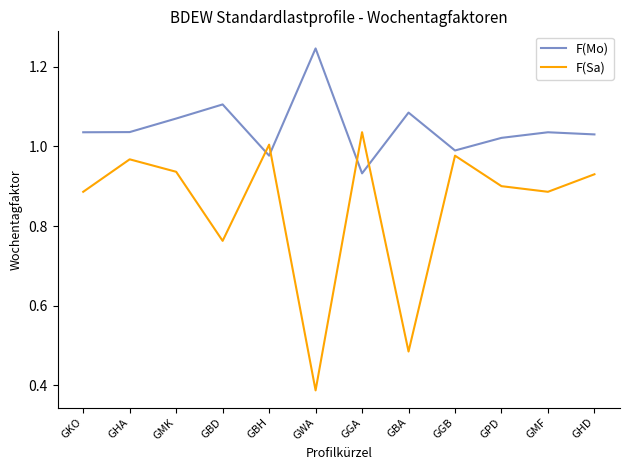

What is the difference between the maximum and minimum values in the F(Mo) series?

0.3